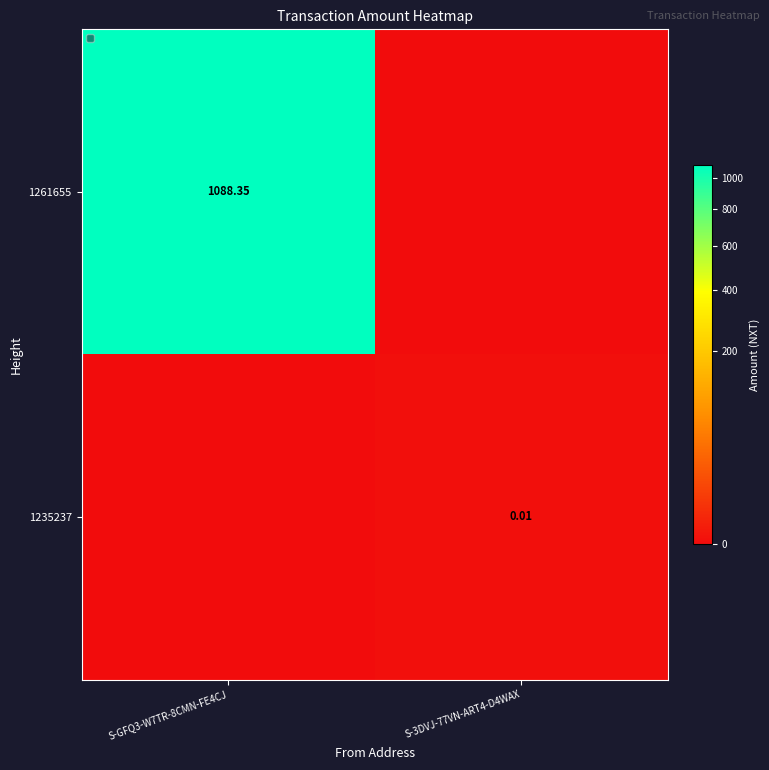

How many values in the 1235237 series exceed 0?

1